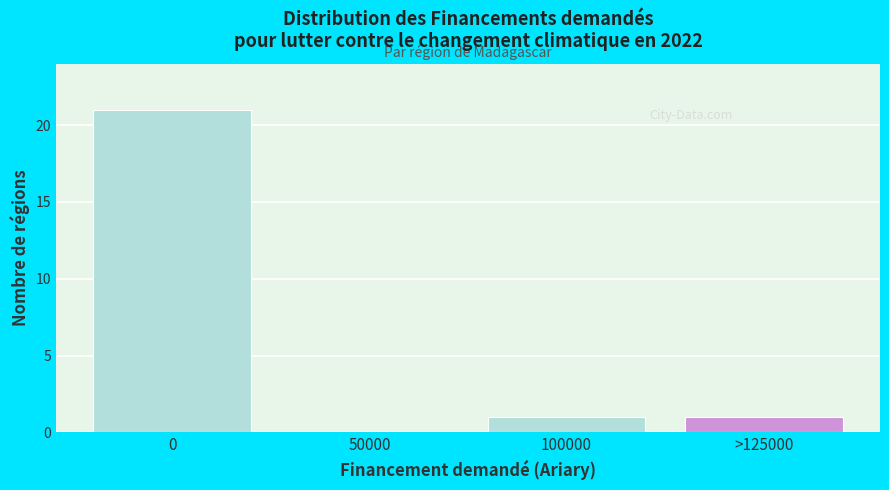

Reading right to left, transcribe all the data shown in this chart.

>125000=1	100000=1	50000=0	0=21